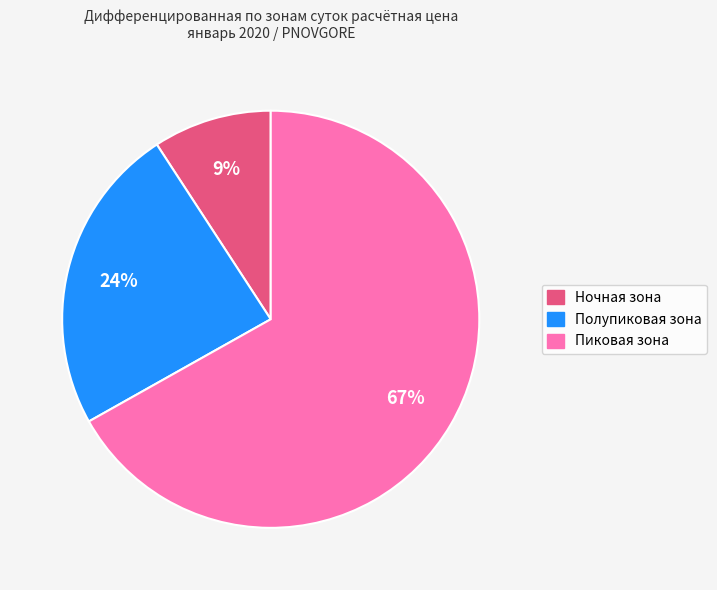

Is it true that Пиковая зона is 67% of the pie?

True